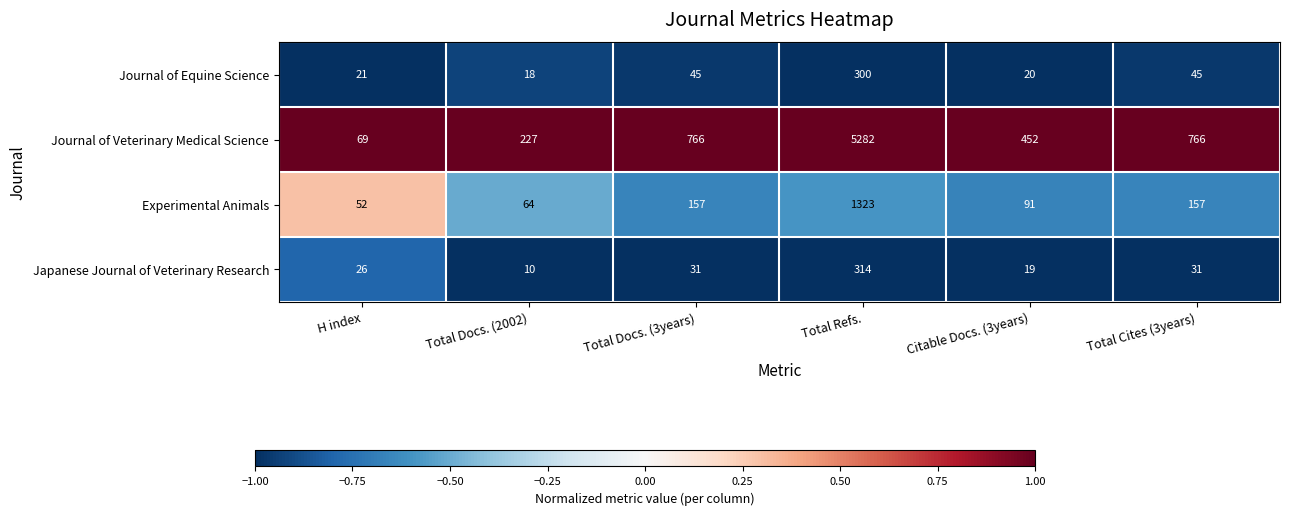

Rank the series at Total Refs. from lowest to highest value.

Journal of Equine Science, Japanese Journal of Veterinary Research, Experimental Animals, Journal of Veterinary Medical Science